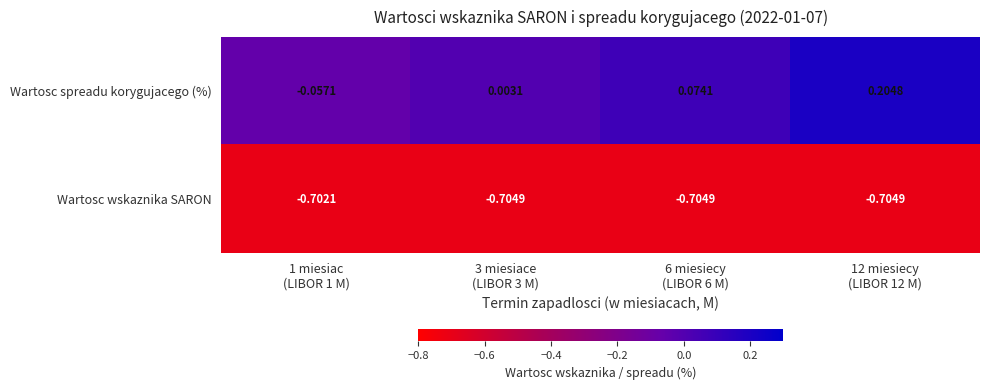

Rank the series at 12 miesiecy
(LIBOR 12 M) from highest to lowest value.

Wartosc spreadu korygujacego (%), Wartosc wskaznika SARON